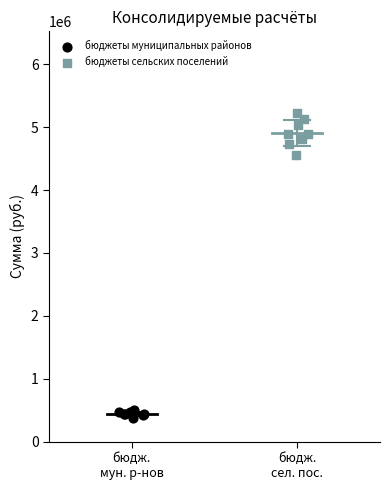

What are all the series names shown in the legend?

бюджеты муниципальных районов, бюджеты сельских поселений